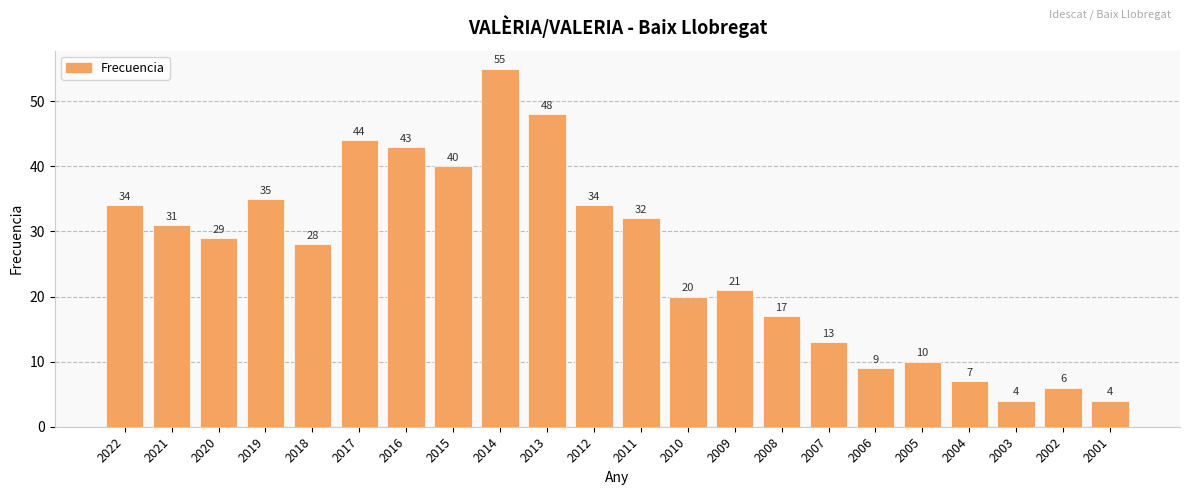

Reading right to left, what are all the values shown in this chart?

4	6	4	7	10	9	13	17	21	20	32	34	48	55	40	43	44	28	35	29	31	34